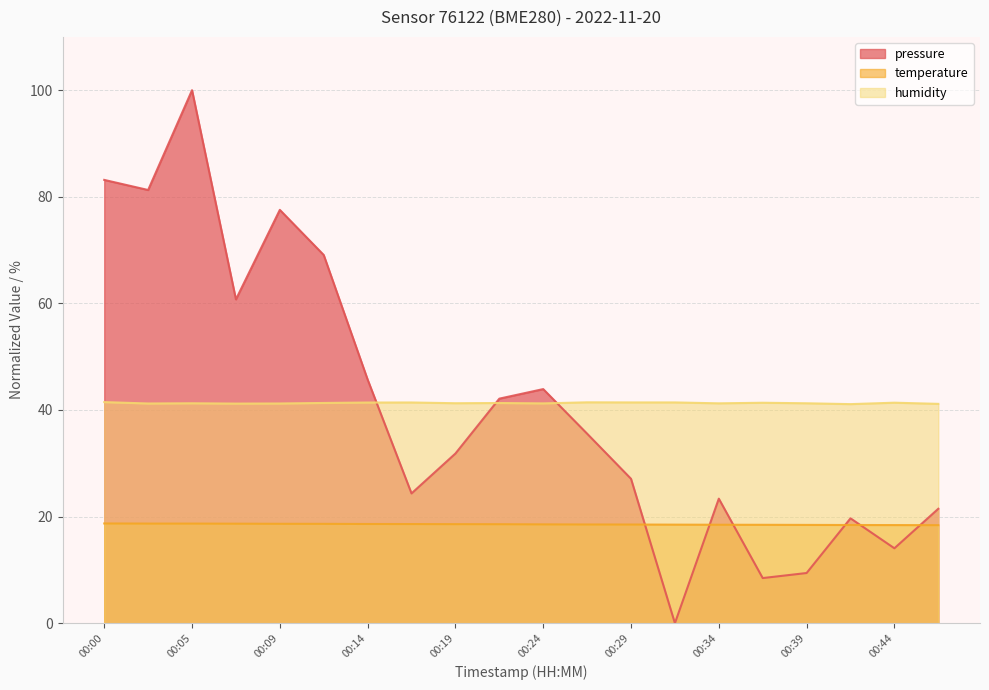

What is the sum of the temperature values at 00:02 and 00:36?

37.2